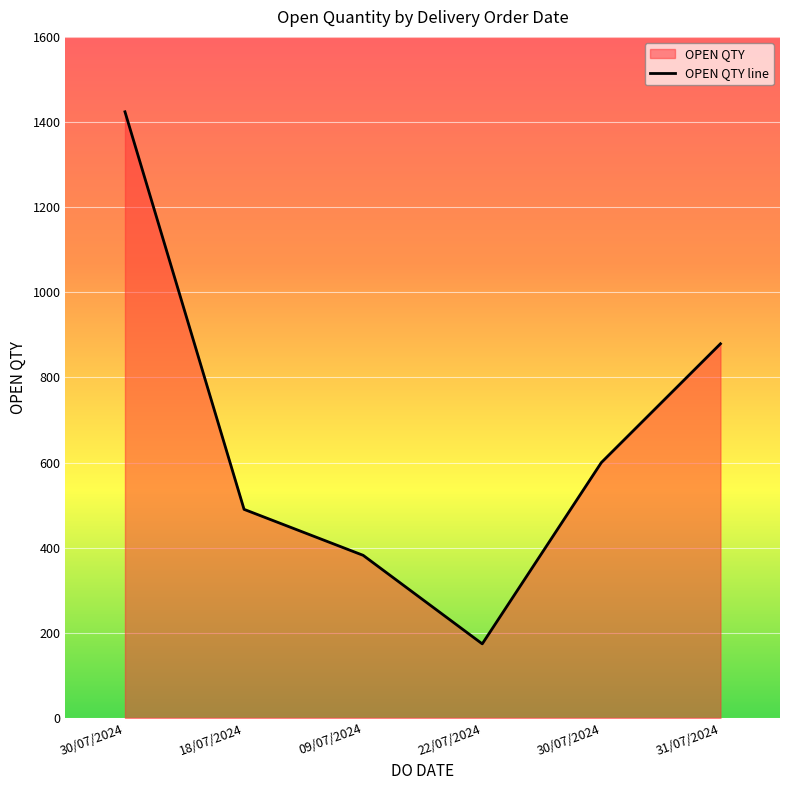

At which category does the chart reach its peak across all series?

30/07/2024